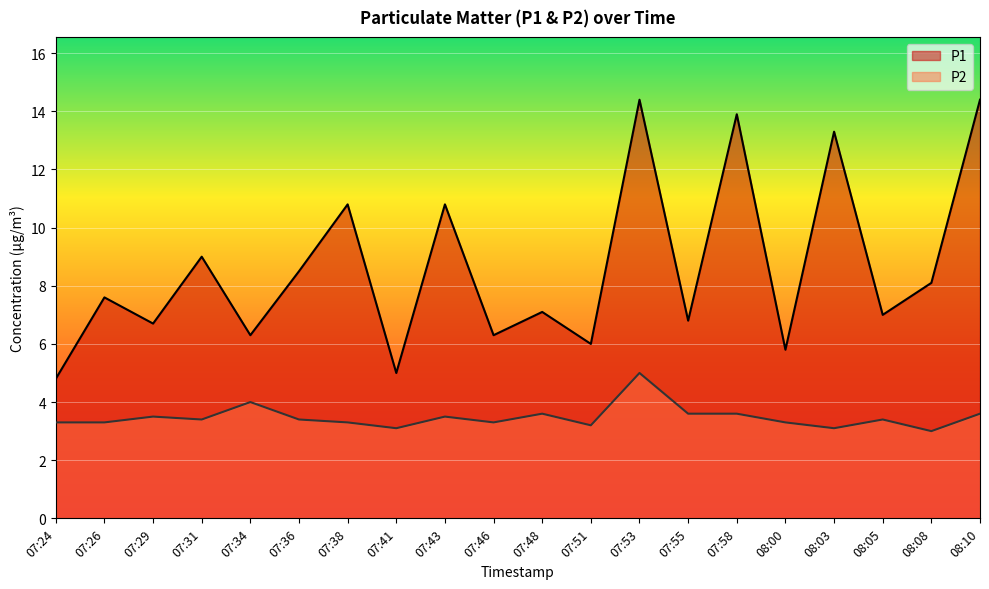

What is the sum of all P2 values?

69.5